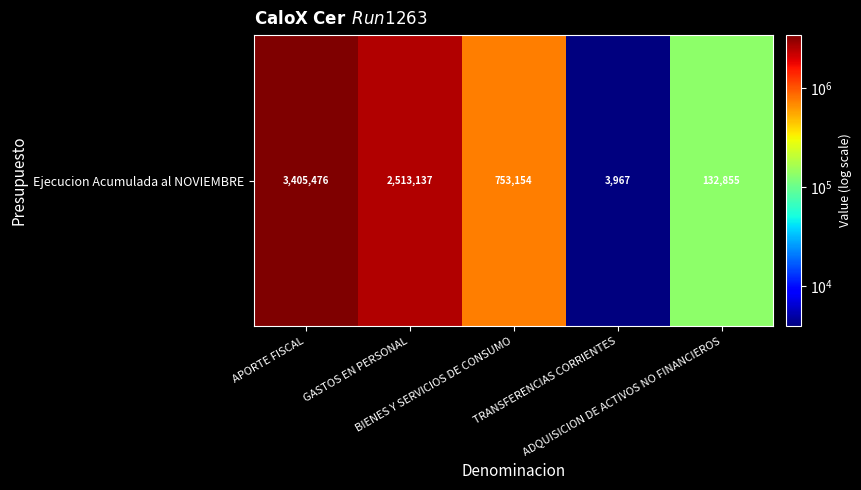

The value at APORTE FISCAL is 3405476. True or false?

True